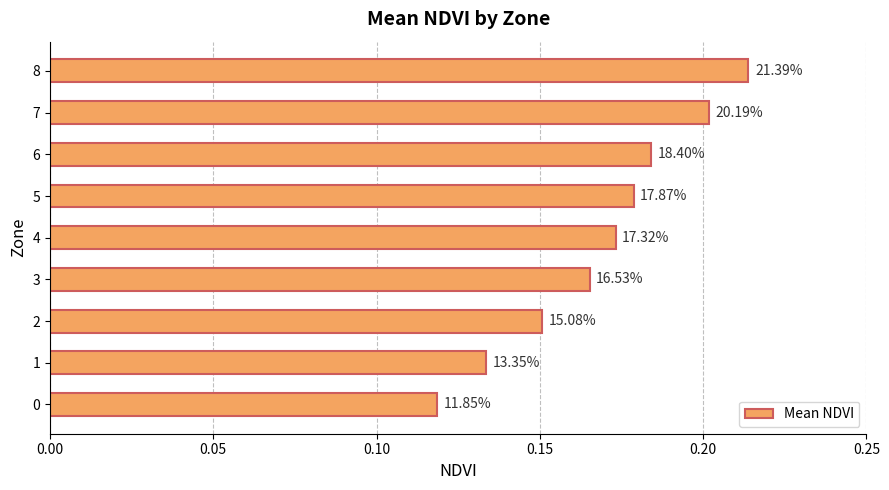

Does the chart contain any negative values?

No